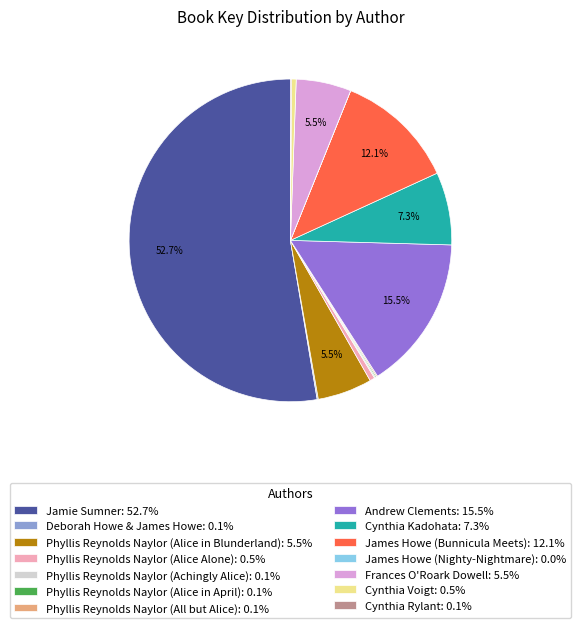

Combined, do Jamie Sumner: 52.7% and Phyllis Reynolds Naylor (Alice in Blunderland): 5.5% account for over 50%?

Yes